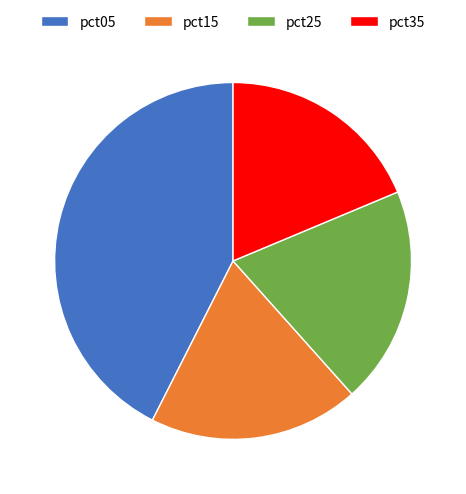

Is the sum of pct05 and pct15 greater than half?

Yes